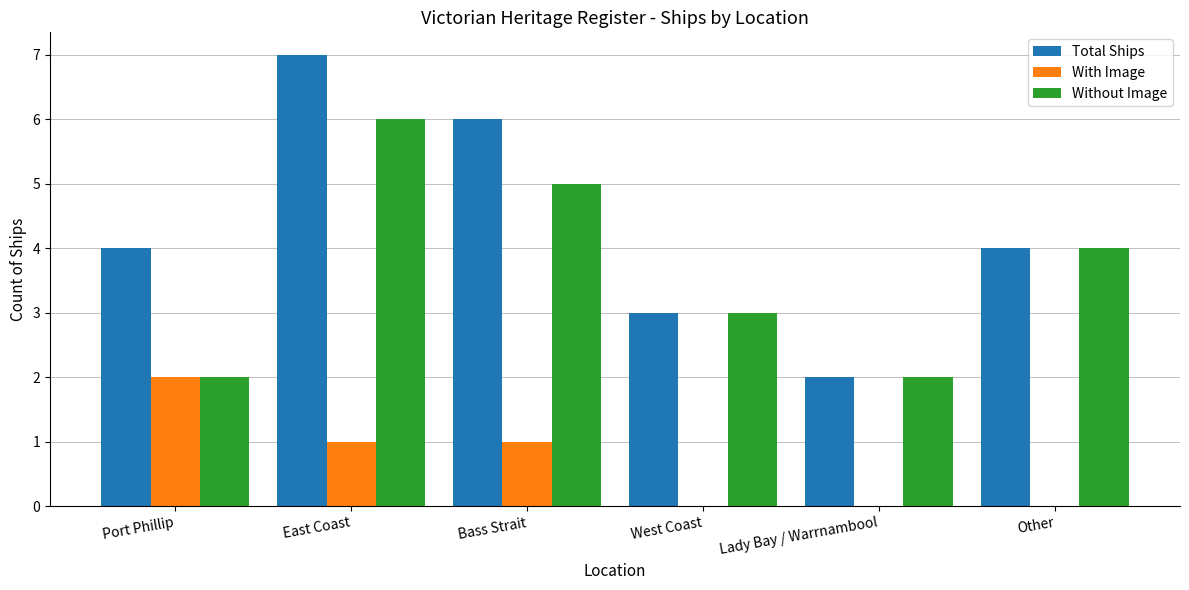

What is the greatest value displayed?

7